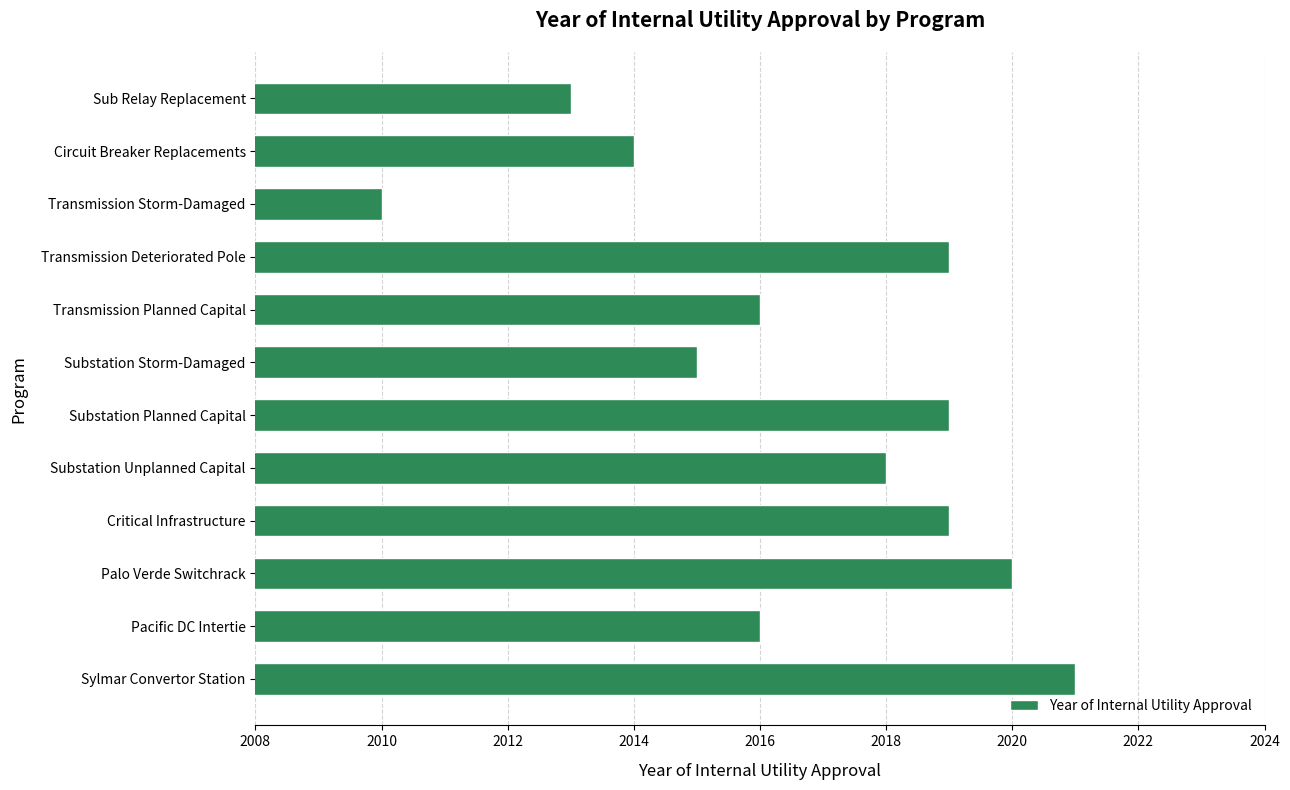

How many bars are there in total?

12